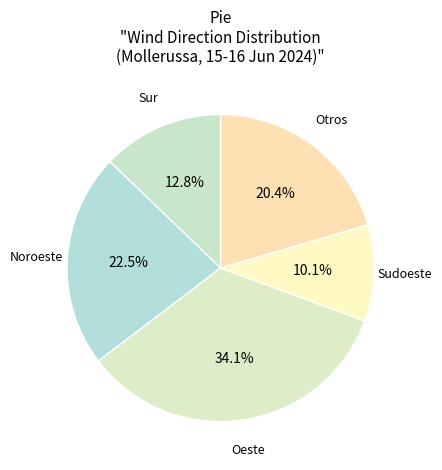

How many slices are in this pie chart?

5